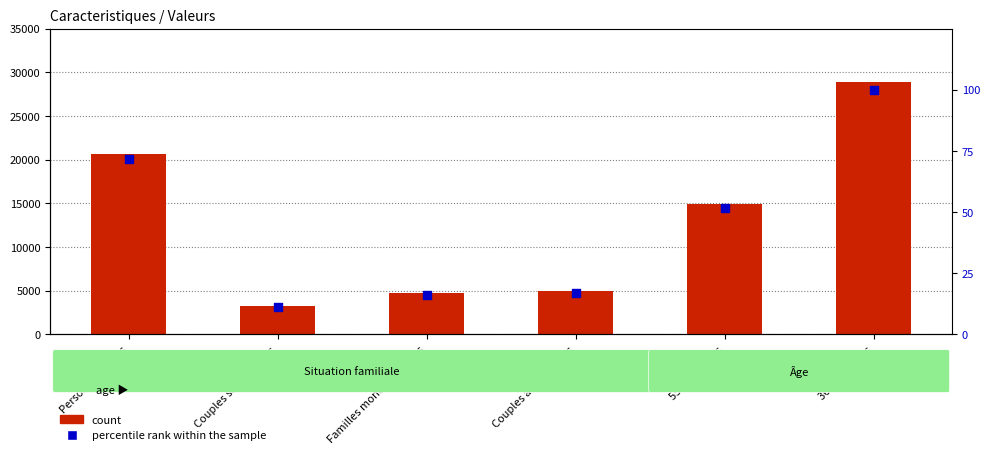

Which series contains the lowest Y value?

percentile rank within the sample